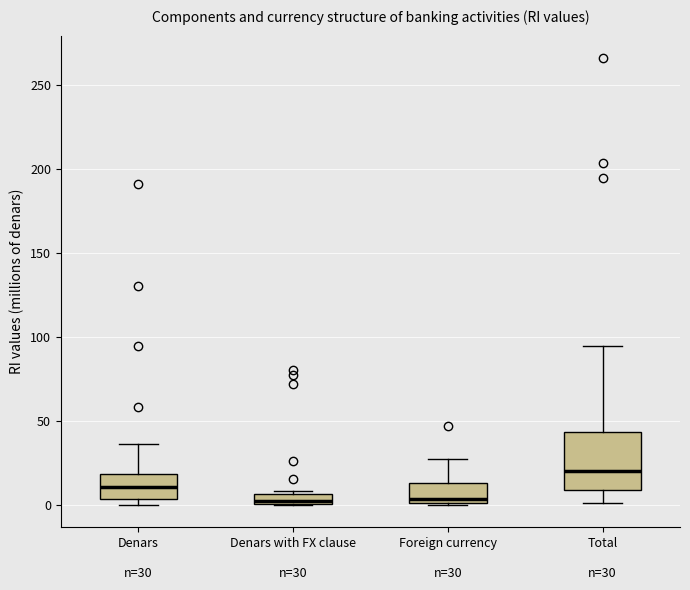

Comparing the boxes themselves (not the whiskers), which one is the tallest?

Total n=30